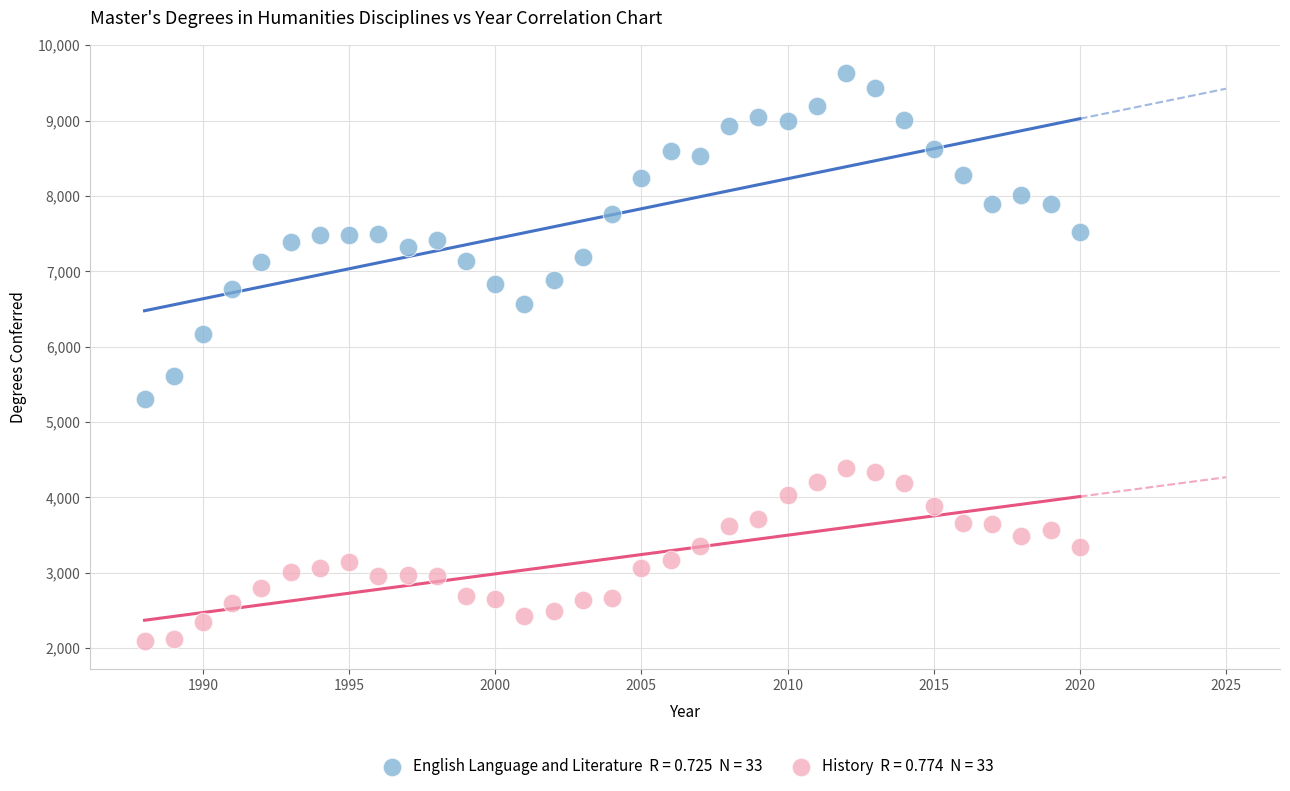

Across all data points, what is the range of X values (max minus min)?

32